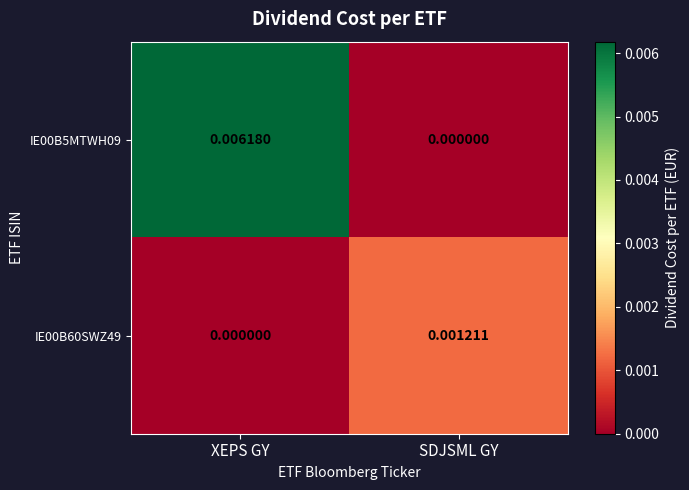

Where is IE00B60SWZ49 nearest to the value 0?

XEPS GY